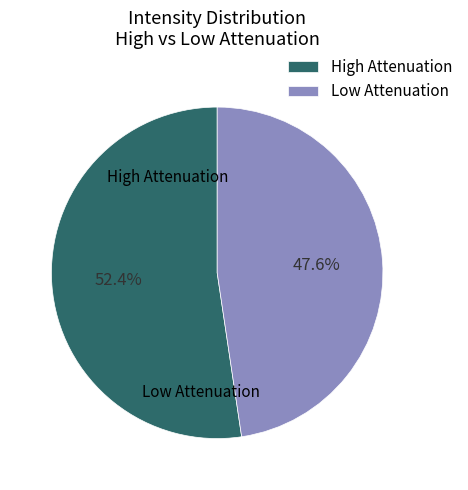

How many segments does this pie chart have?

2